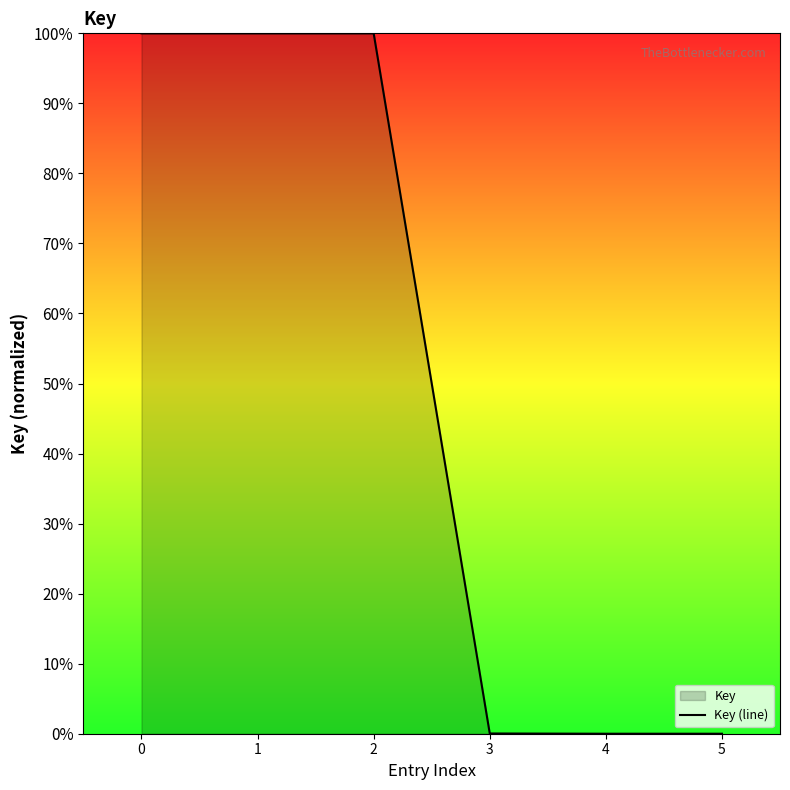

What is the difference between the second highest and second lowest values?

100.0